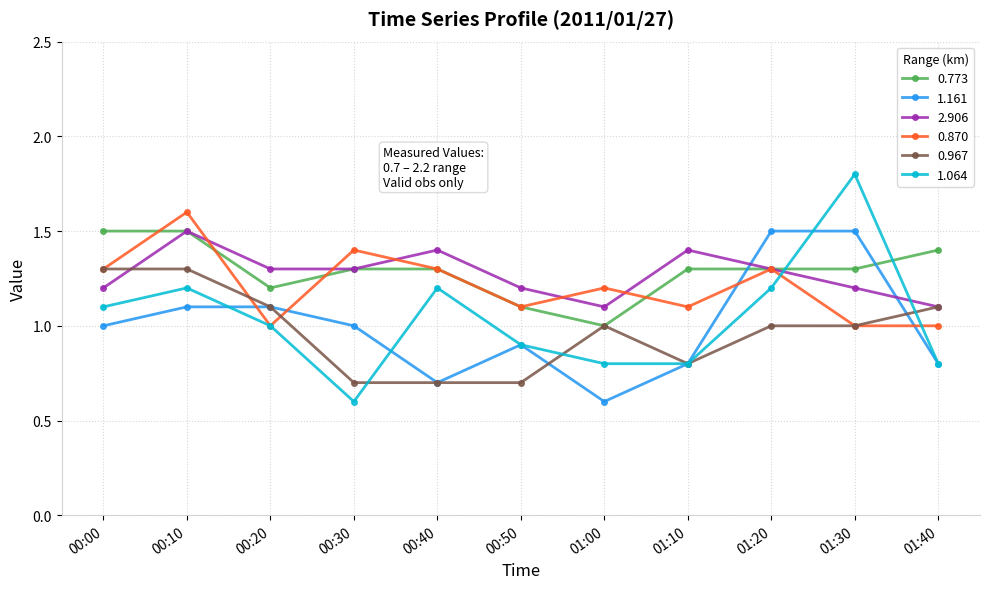

What is the maximum value for 0.773?

1.5